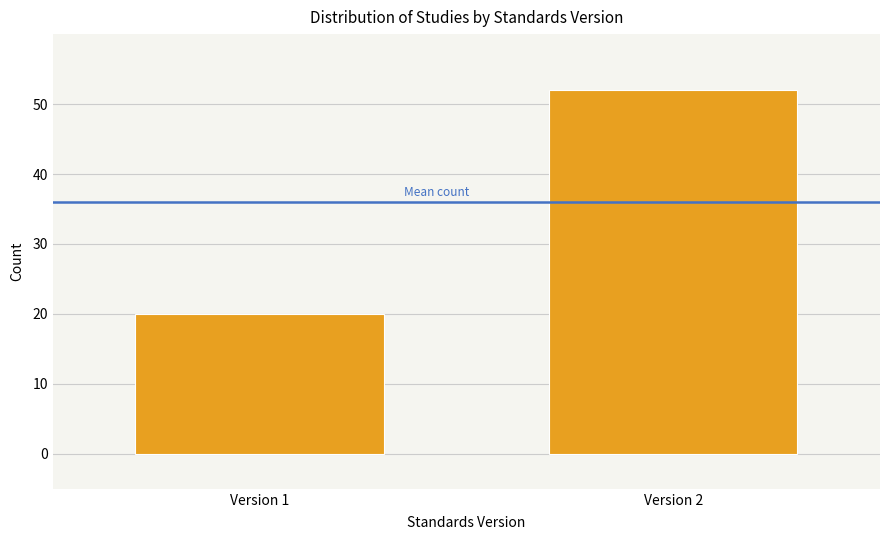

Reading left to right, transcribe all the data shown in this chart.

Version 1=20	Version 2=52